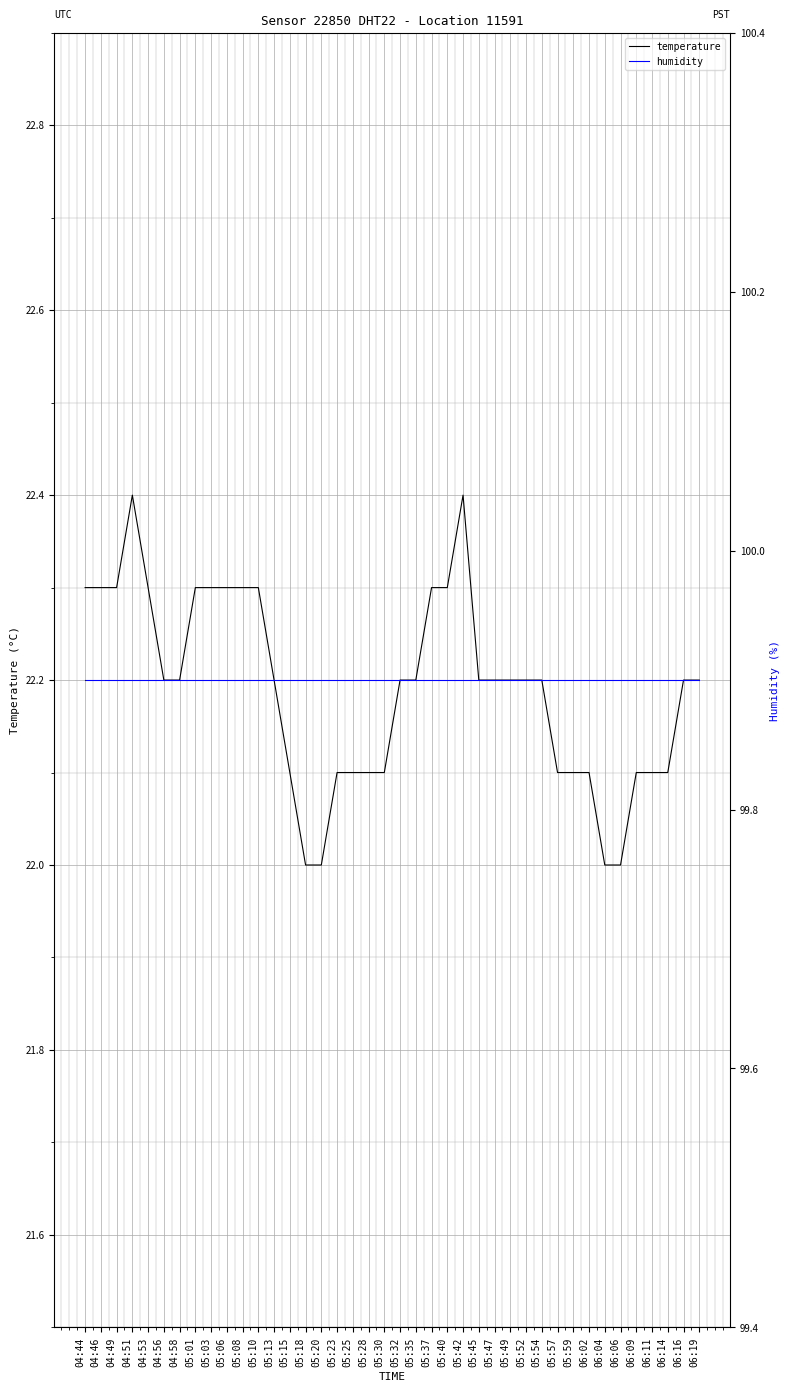

What is the value of the temperature point at the 28th from the left?

22.2